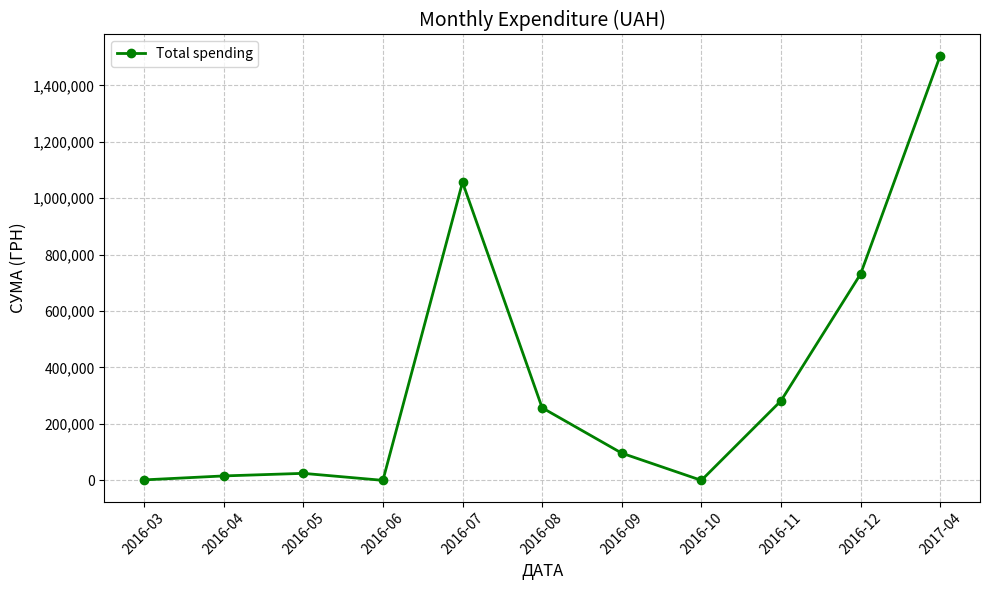

Count the number of values greater than 96416.

6